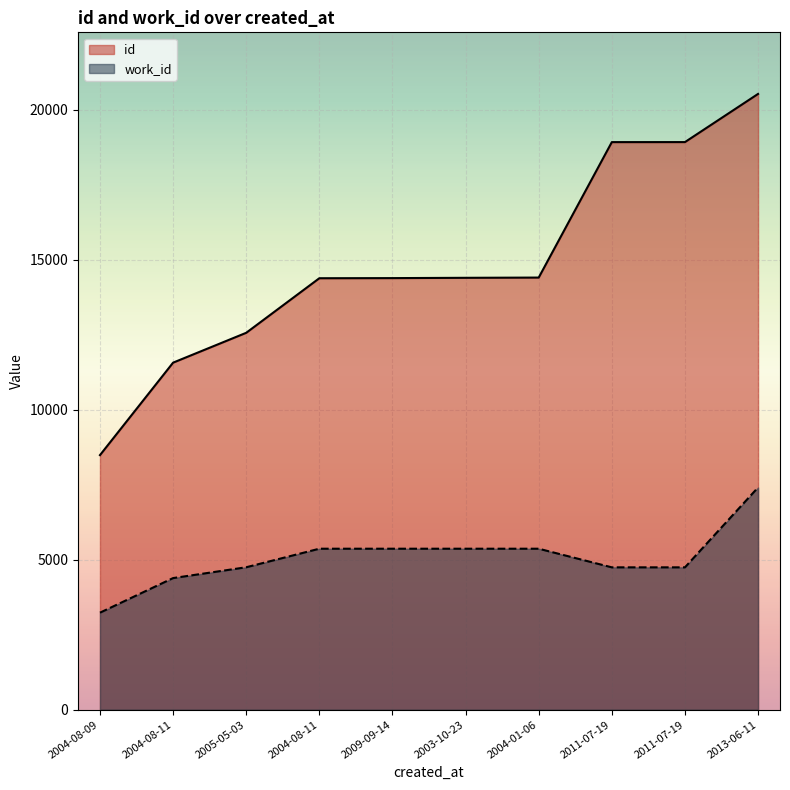

What is the value of the id point at the 6th from the left?

14396